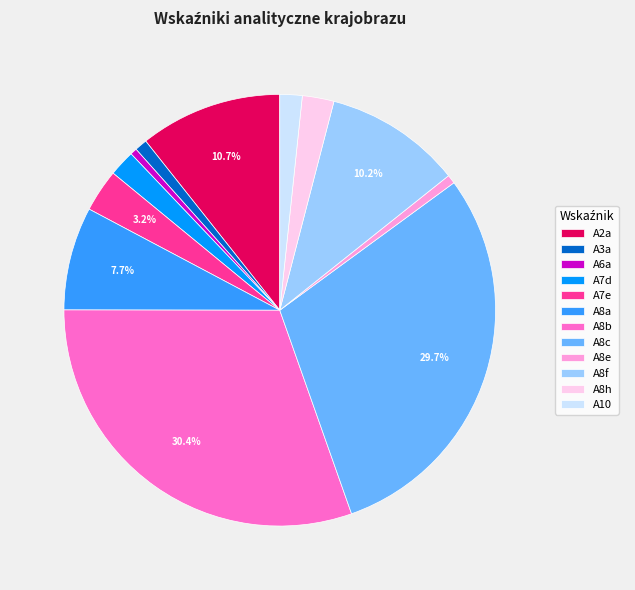

What is the total percentage of A8f and A8c?

39.9%